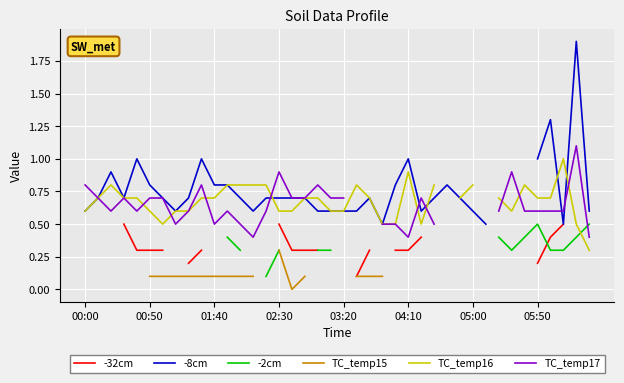

How many interior local peaks does the -8cm series have?

8